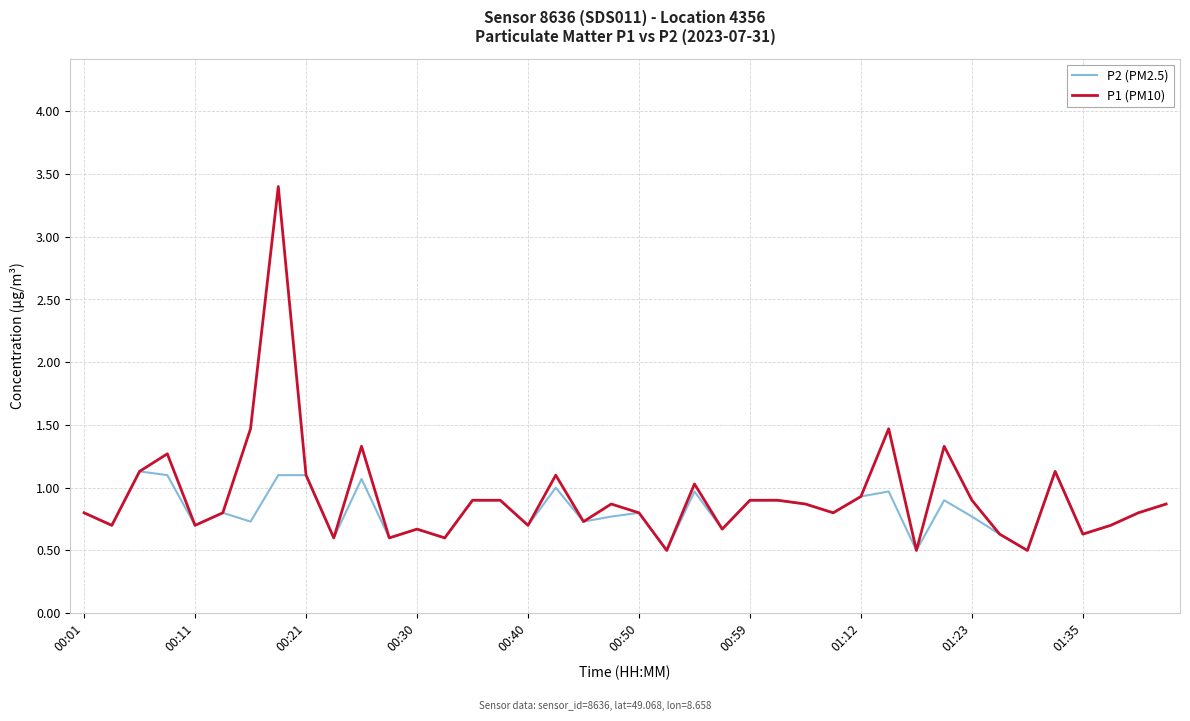

What is the minimum value shown in the chart?

0.5